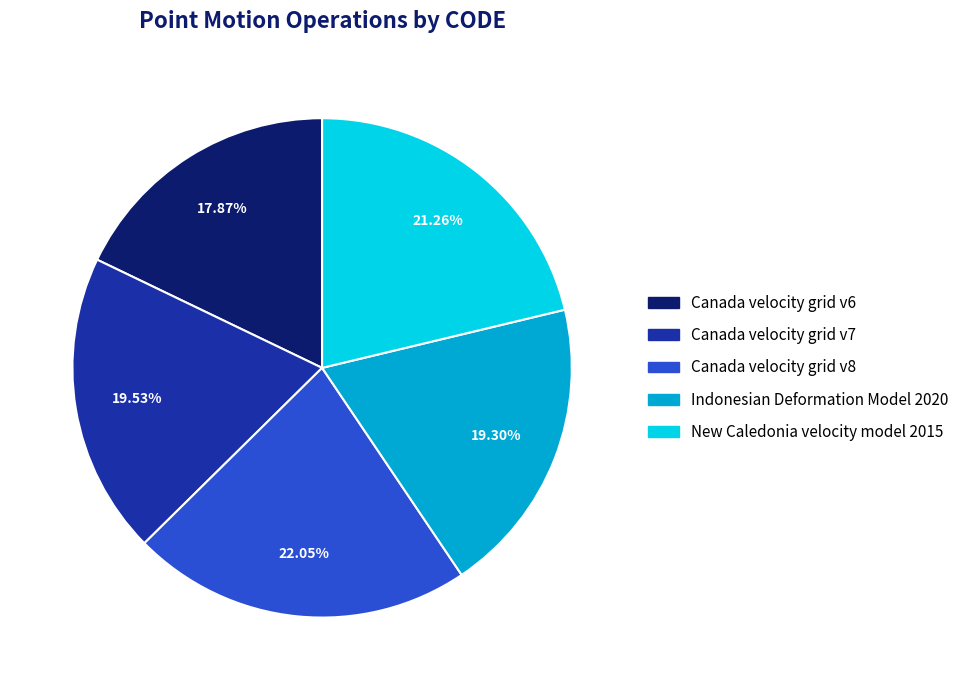

What percentage is the Canada velocity grid v6 slice, to the nearest percent?

18%